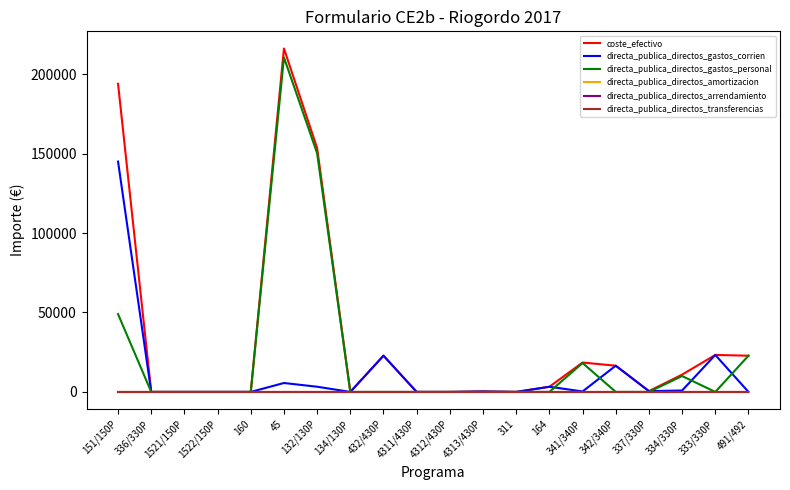

Does the chart display data point markers on the line(s)?

No